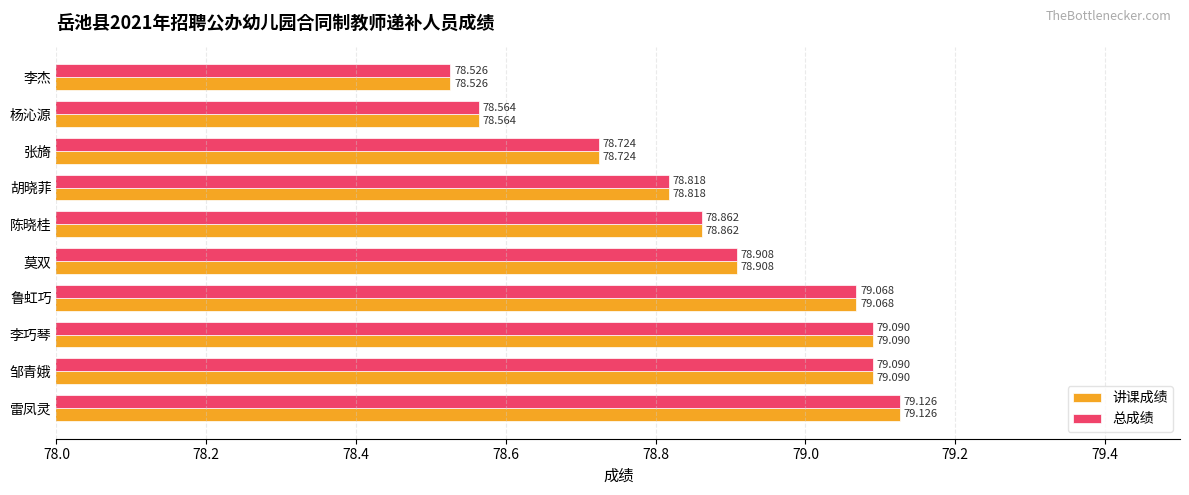

At which category is the sum across all series the highest?

雷凤灵